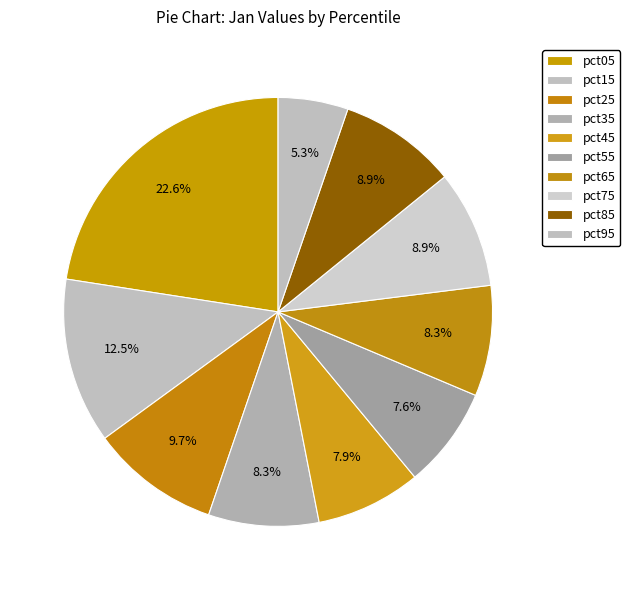

Approximately how many times larger is the value at pct25 compared to pct15?

0.8